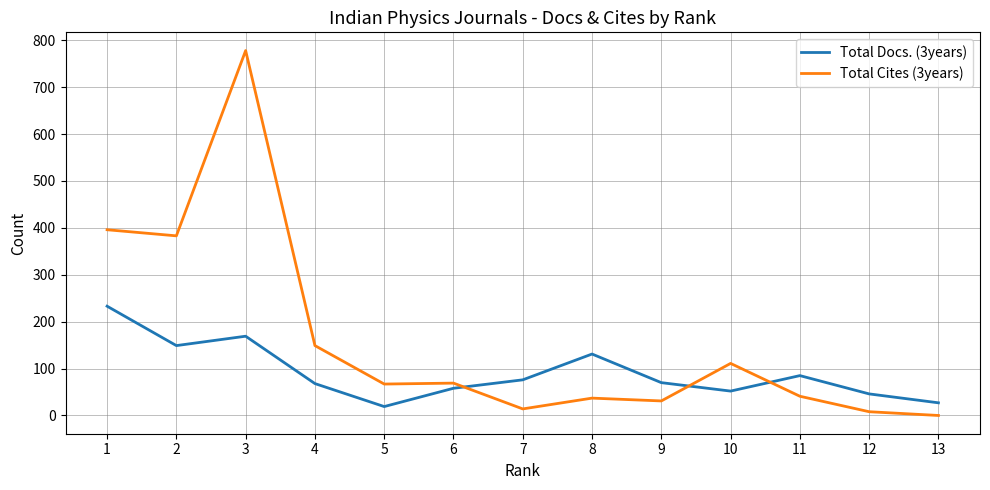

At which label is Total Docs. (3years) closest to 126?

8